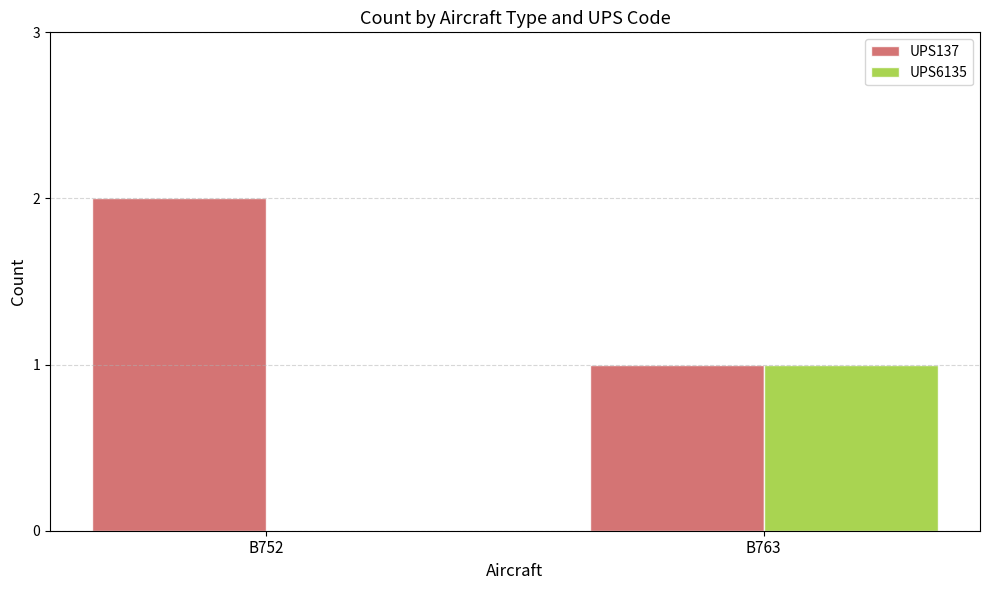

What is the sum of the UPS137 values at B763 and B752?

3